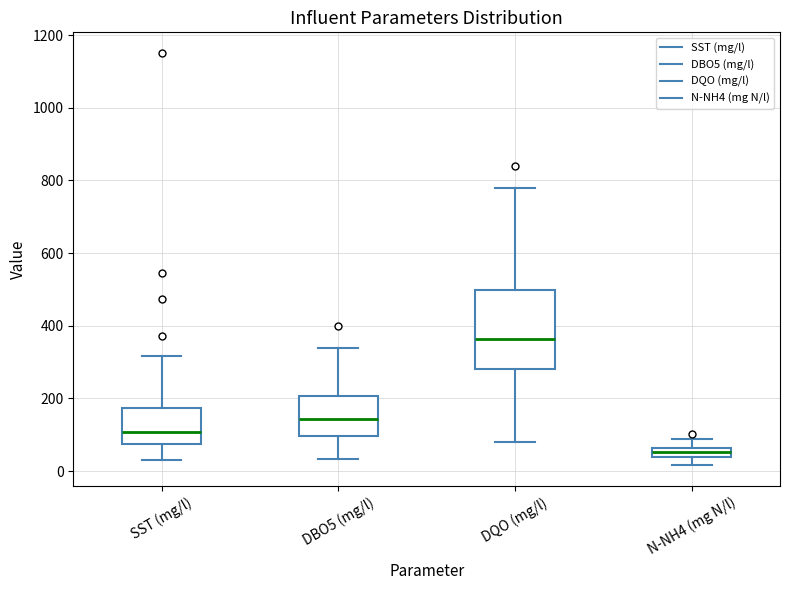

Where is the upper edge of the box for N-NH4 (mg N/l) on the y-axis? The values are not printed on the chart, so give them approximately, as read against the axis.

60